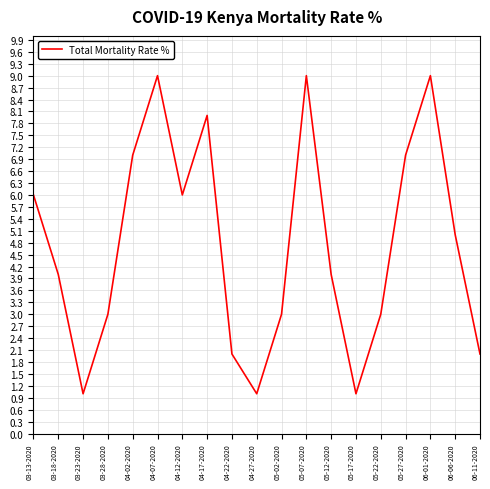

Does the chart display data point markers on the line(s)?

No